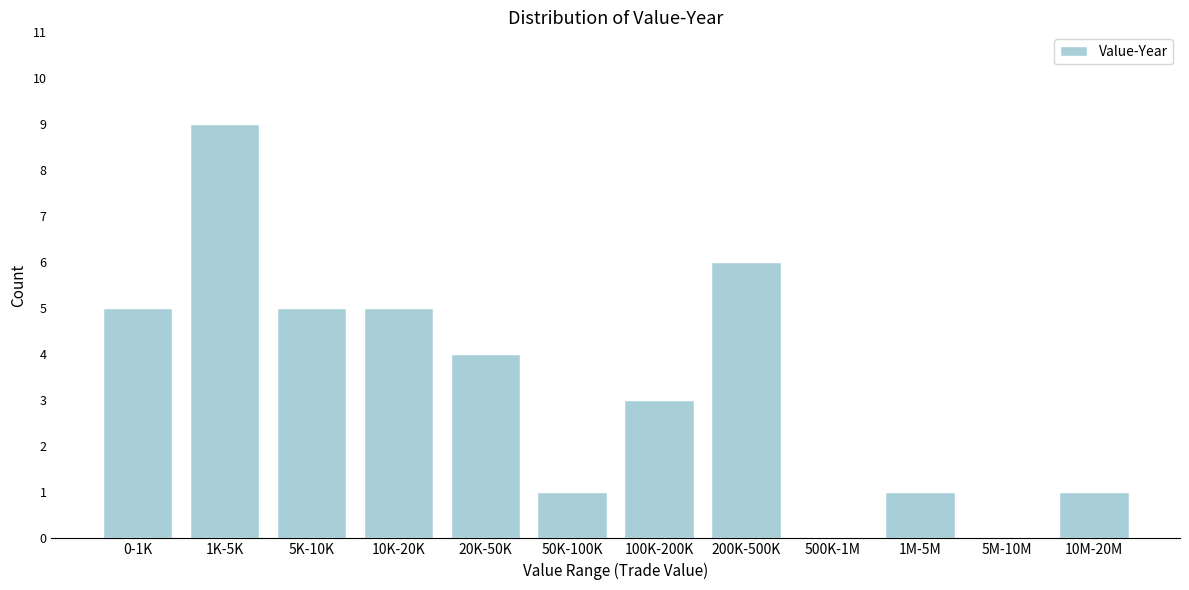

Reading left to right, extract all data points from this chart.

0-1K=5	1K-5K=9	5K-10K=5	10K-20K=5	20K-50K=4	50K-100K=1	100K-200K=3	200K-500K=6	500K-1M=0	1M-5M=1	5M-10M=0	10M-20M=1